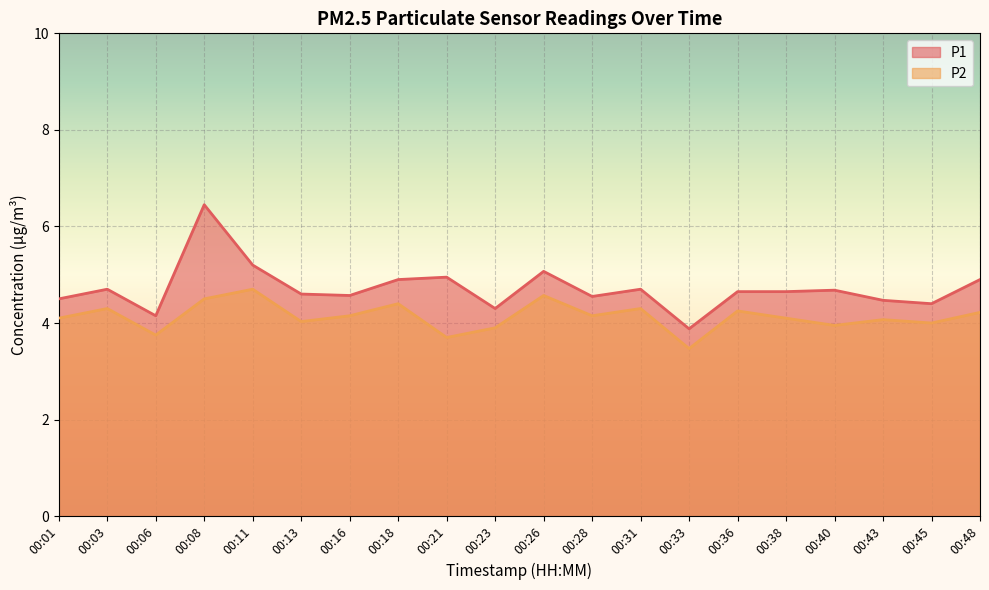

True or false: P2 and P1 intersect in this chart.

False